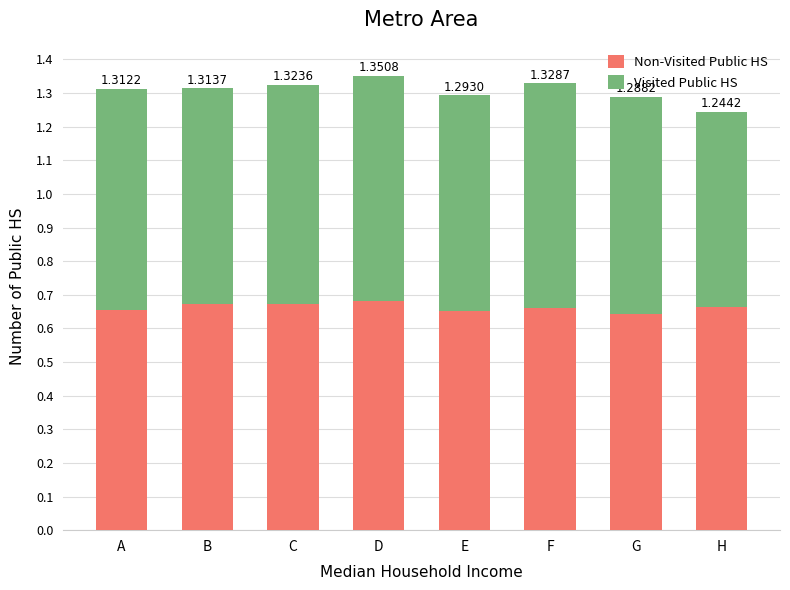

Are the bars grouped side by side (vs. stacked)?

No